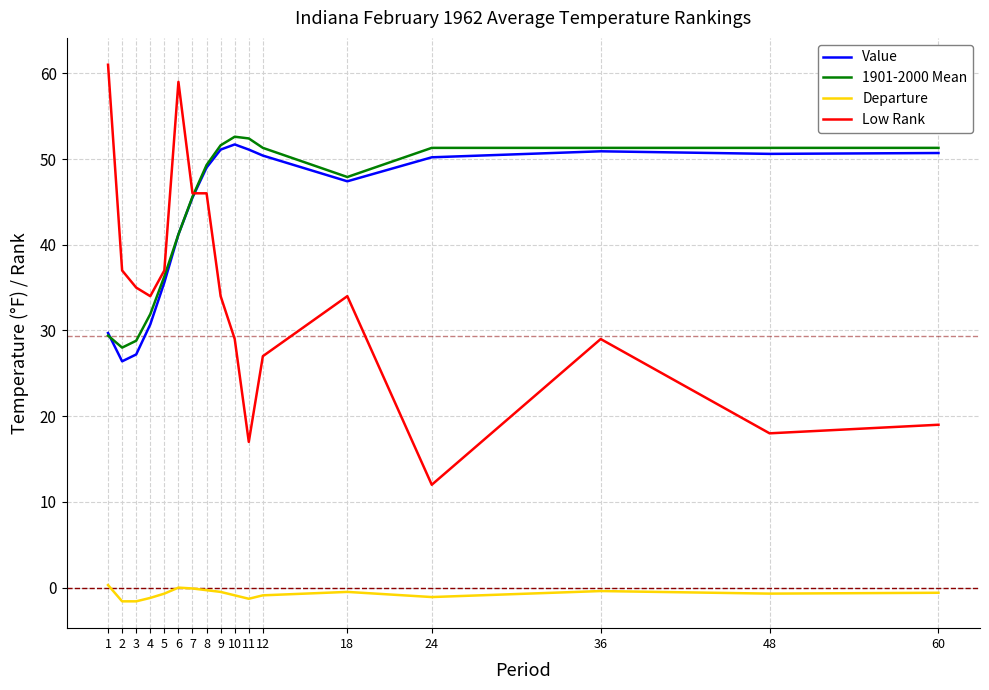

Which series changed the most between 8 and 9?

Low Rank